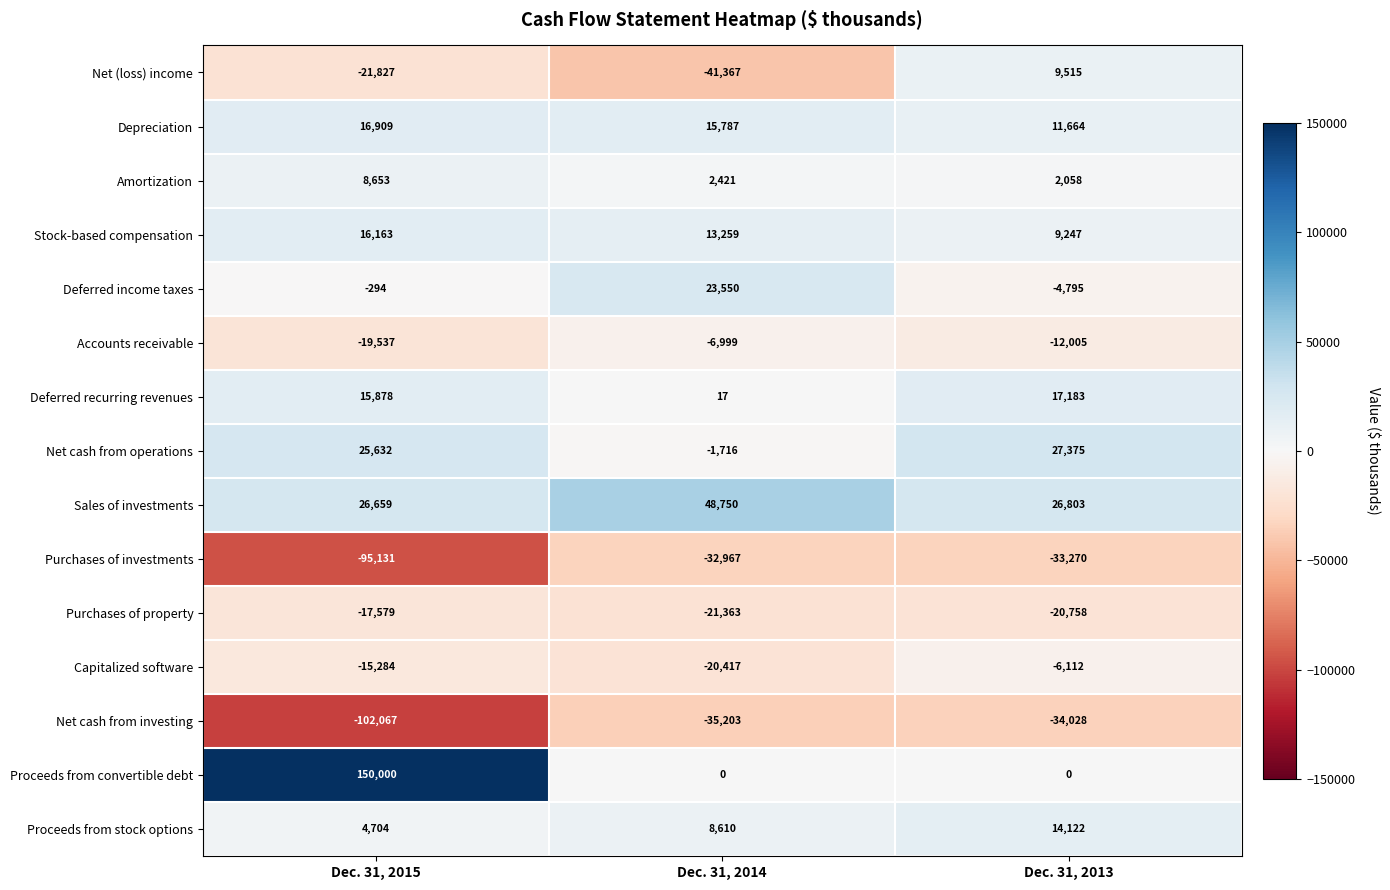

At which category is the sum across all series the highest?

Dec. 31, 2013